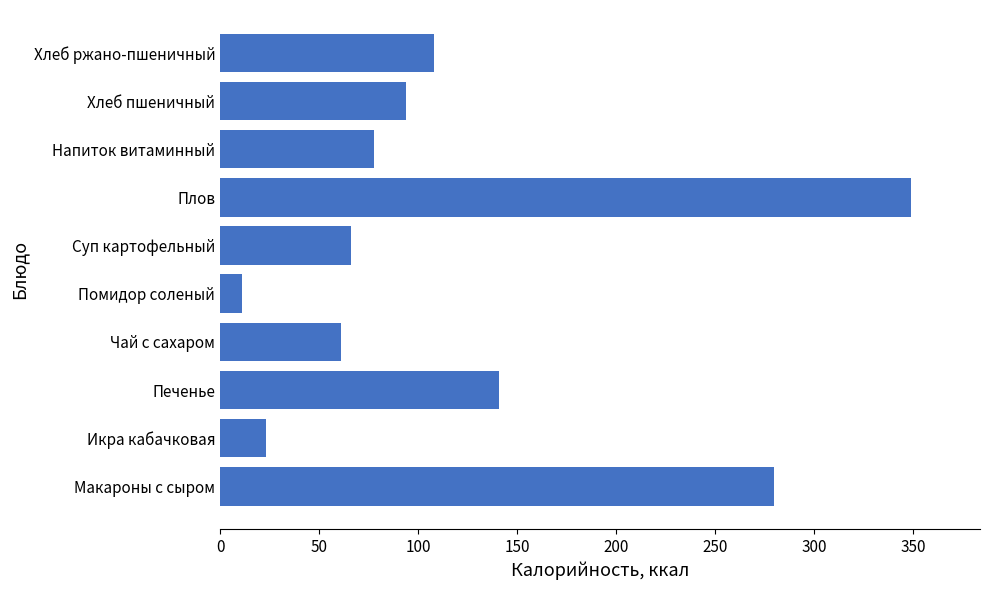

The value at Суп картофельный is 66. True or false?

True